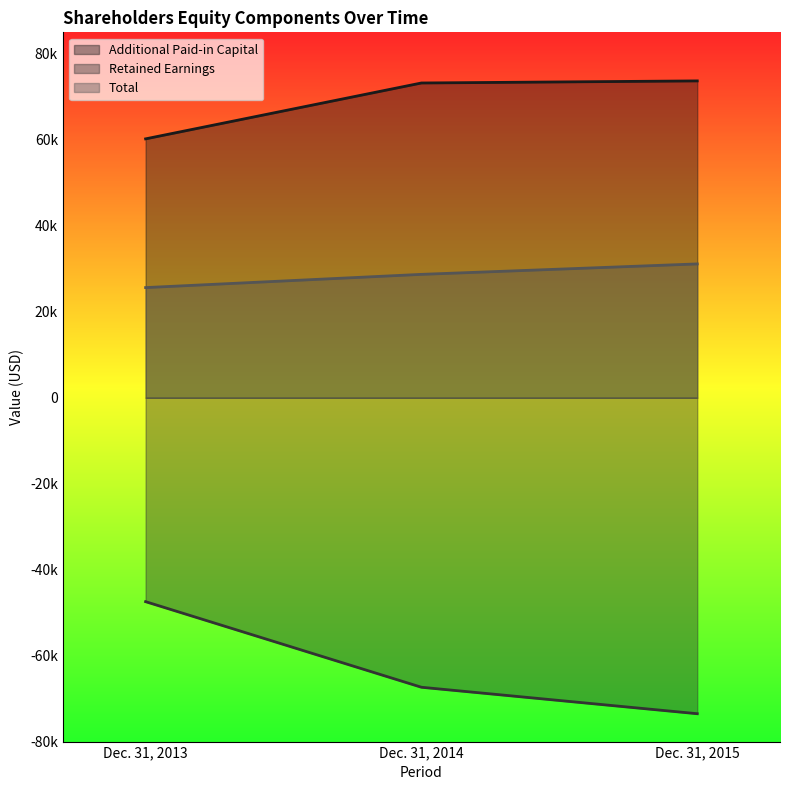

Is the value of Retained Earnings at Dec. 31, 2014 greater than the value of Additional Paid-in Capital at Dec. 31, 2013?

No